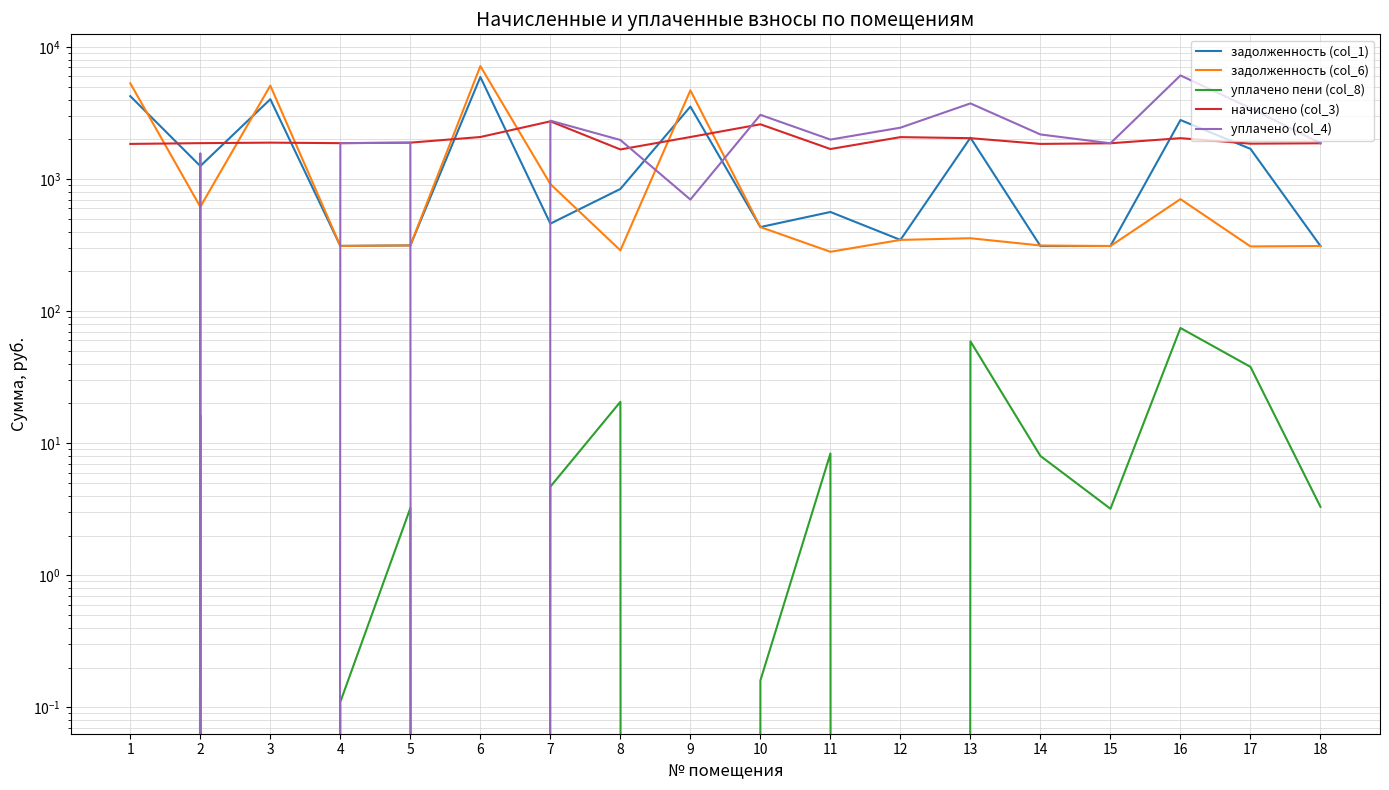

Between 3 and 11, which series saw the biggest shift?

задолженность (col_6)